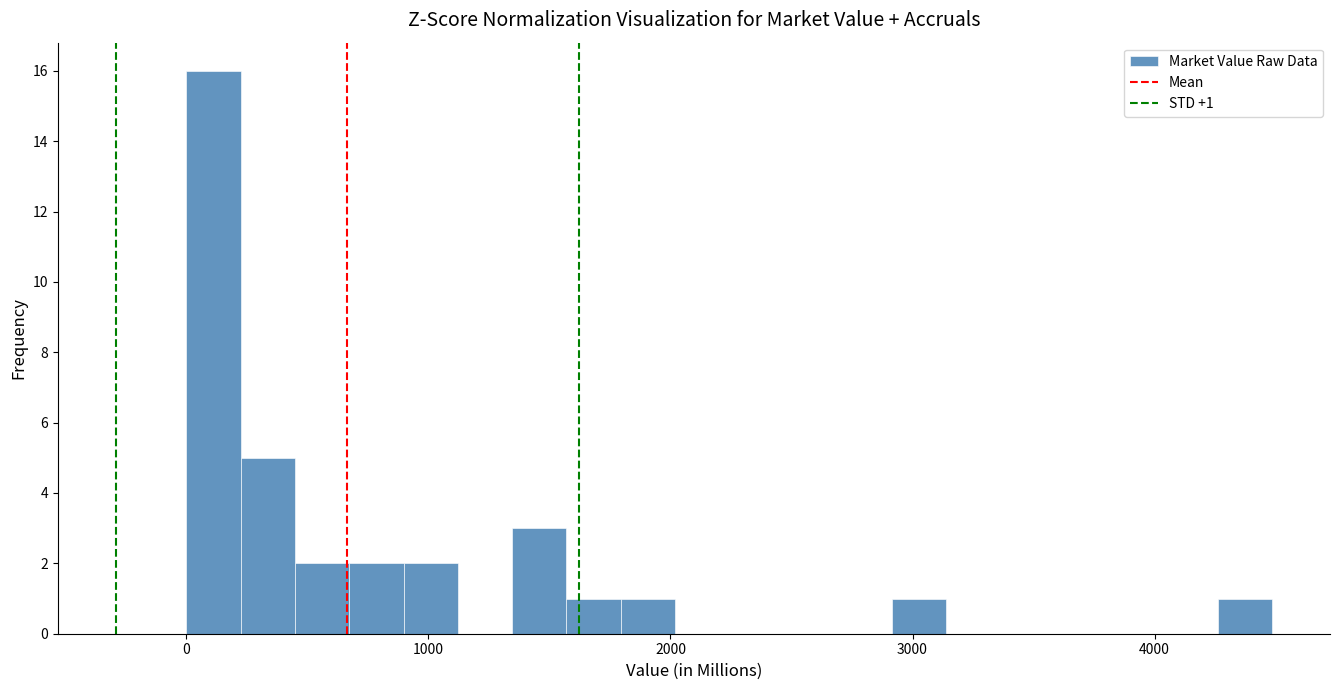

Around what value on the x-axis is the tallest bar? Give the approximate position of its centre, as read against the axis.

100